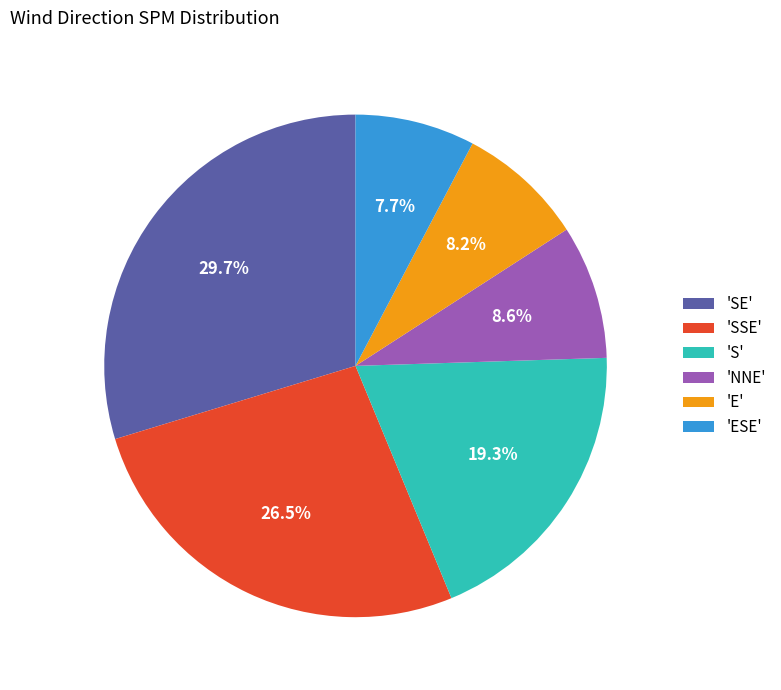

Is there any slice that represents more than half of the pie?

No